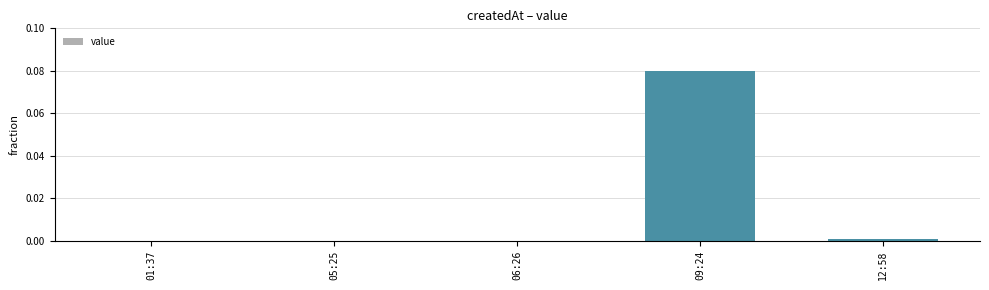

The chart shows a value of 0.1 at 06:26. True or false?

False